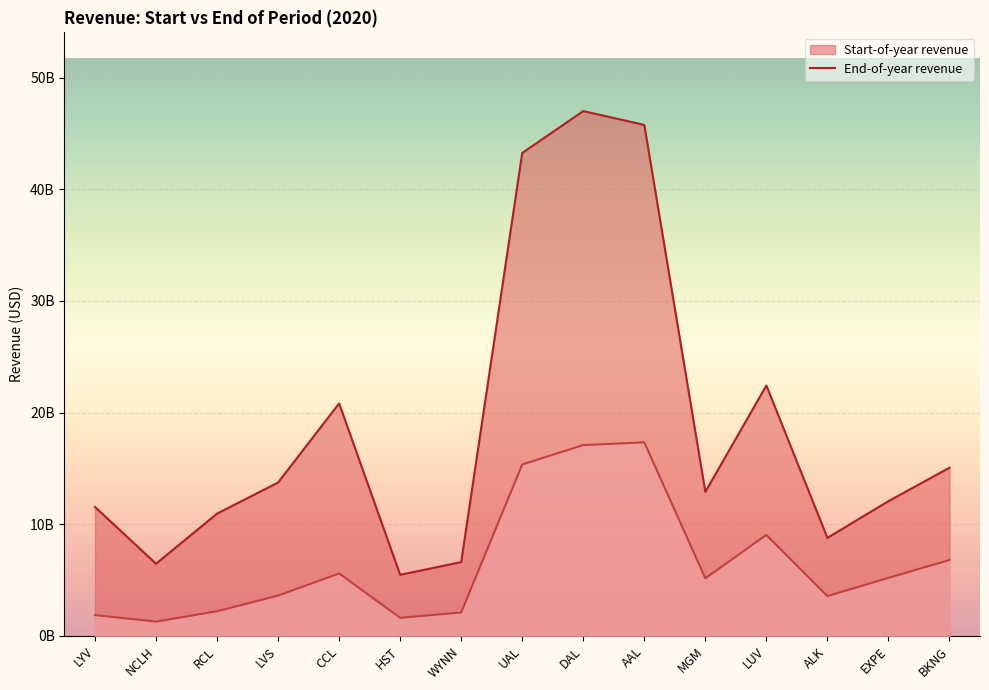

Reading left to right, extract all data points from this chart.

value1: LYV=1.9	NCLH=1.3	RCL=2.2	LVS=3.6	CCL=5.6	HST=1.6	WYNN=2.1	UAL=15.4	DAL=17.1	AAL=17.3	MGM=5.2	LUV=9.0	ALK=3.6	EXPE=5.2	BKNG=6.8
value2: LYV=11.5	NCLH=6.5	RCL=11.0	LVS=13.7	CCL=20.8	HST=5.5	WYNN=6.6	UAL=43.3	DAL=47.0	AAL=45.8	MGM=12.9	LUV=22.4	ALK=8.8	EXPE=12.1	BKNG=15.1